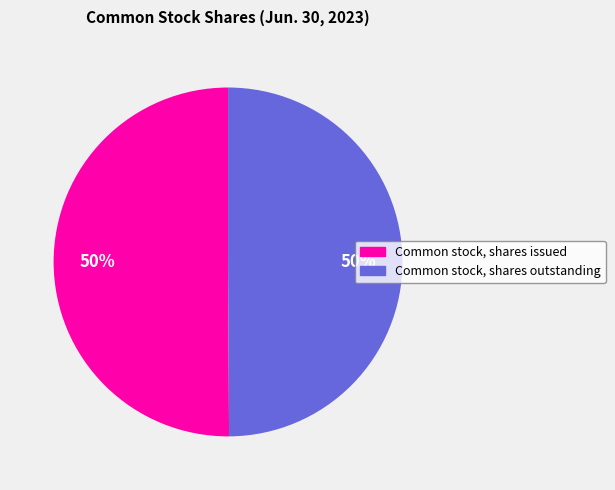

The Common stock, shares issued slice represents 50% of the pie. True or false?

True